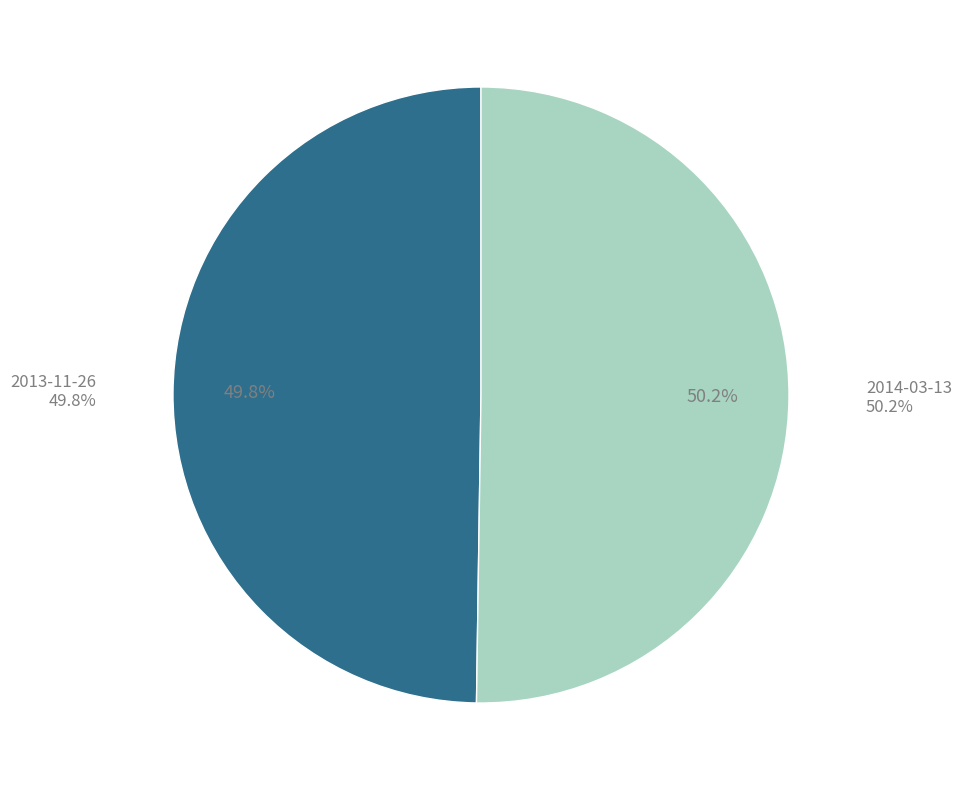

How many segments does this pie chart have?

2